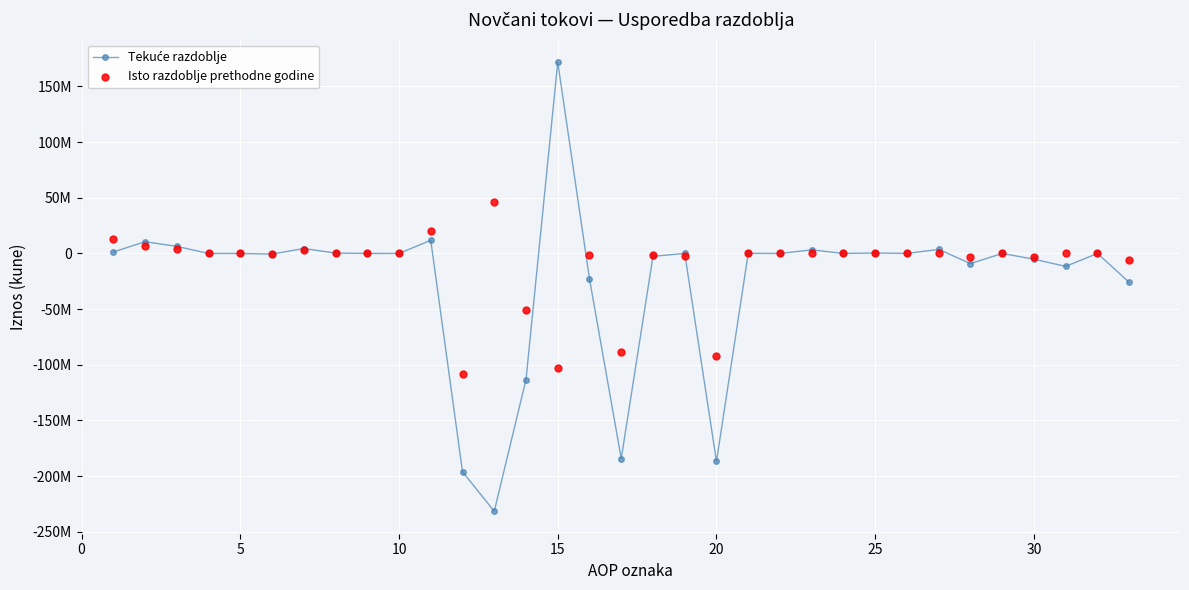

Which series has the widest spread of Y values?

Tekuće razdoblje